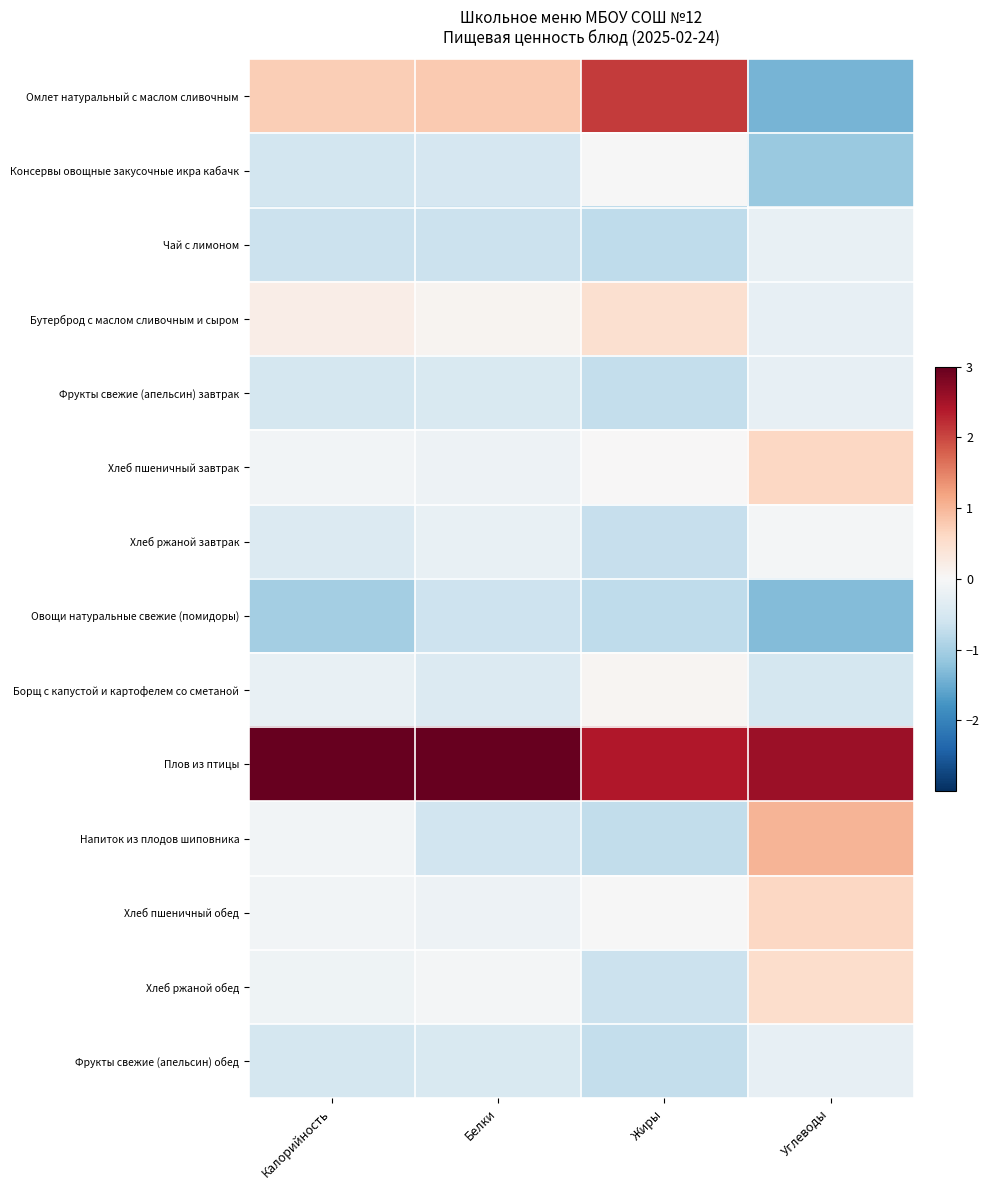

Count the number of data series in this chart.

14